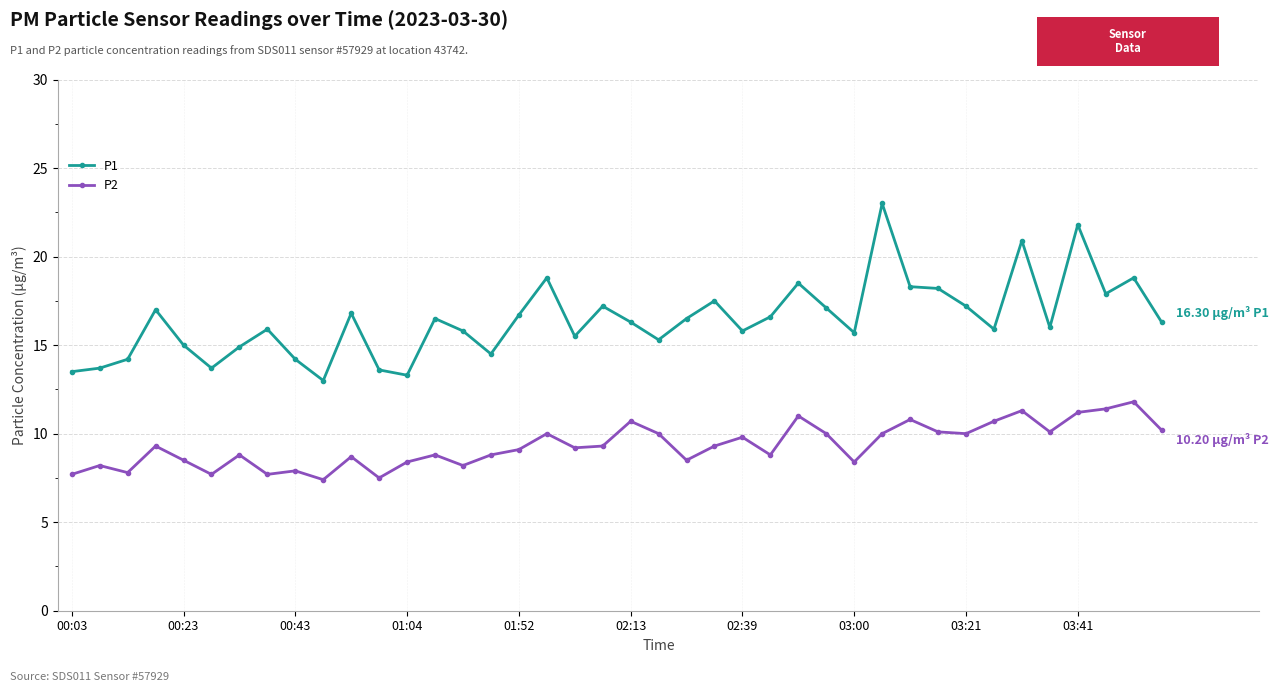

Is this an area chart (filled region under the line)?

No